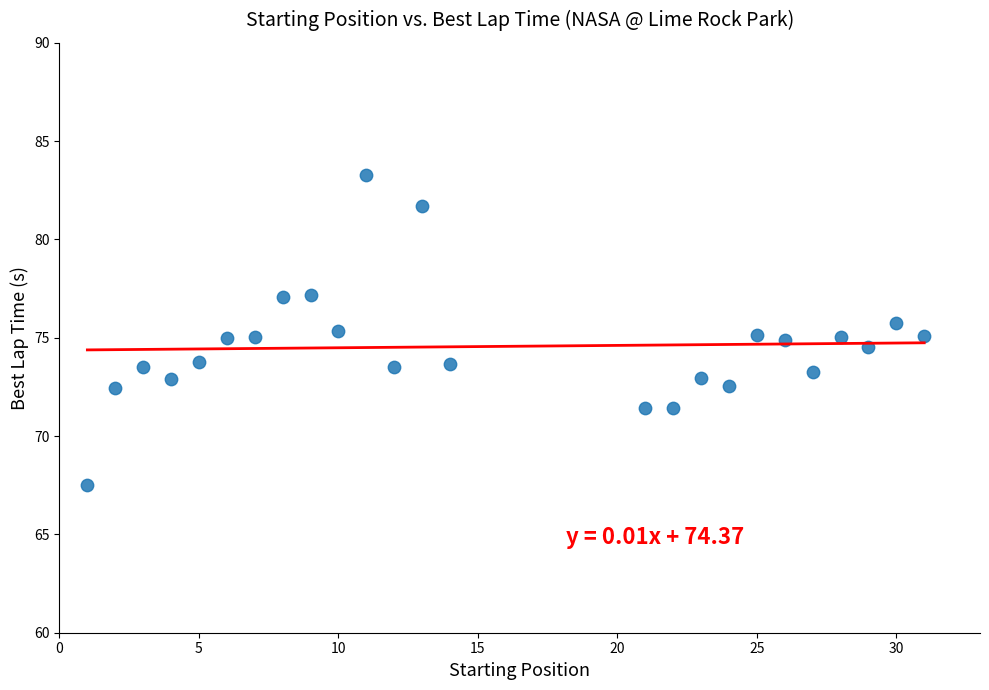

What is the range of Y values (max minus min)?

15.8